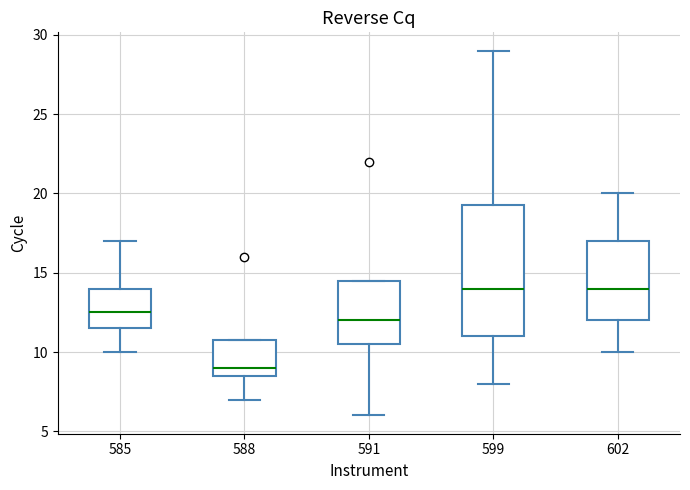

Reading left to right, transcribe this box plot: for each box, give where its median line is, the range the box spans, and where its two whiskers end, as read against the y-axis. The values are not printed on the chart, so give them approximately, as read against the axis.

585: median 12.5, box 11.5 to 14.0, whiskers 10.0 to 17.0
588: median 9.0, box 8.5 to 11.0, whiskers 7.0 to 11.0
591: median 12.0, box 10.5 to 14.5, whiskers 6.0 to 14.5
599: median 14.0, box 11.0 to 19.5, whiskers 8.0 to 29.0
602: median 14.0, box 12.0 to 17.0, whiskers 10.0 to 20.0